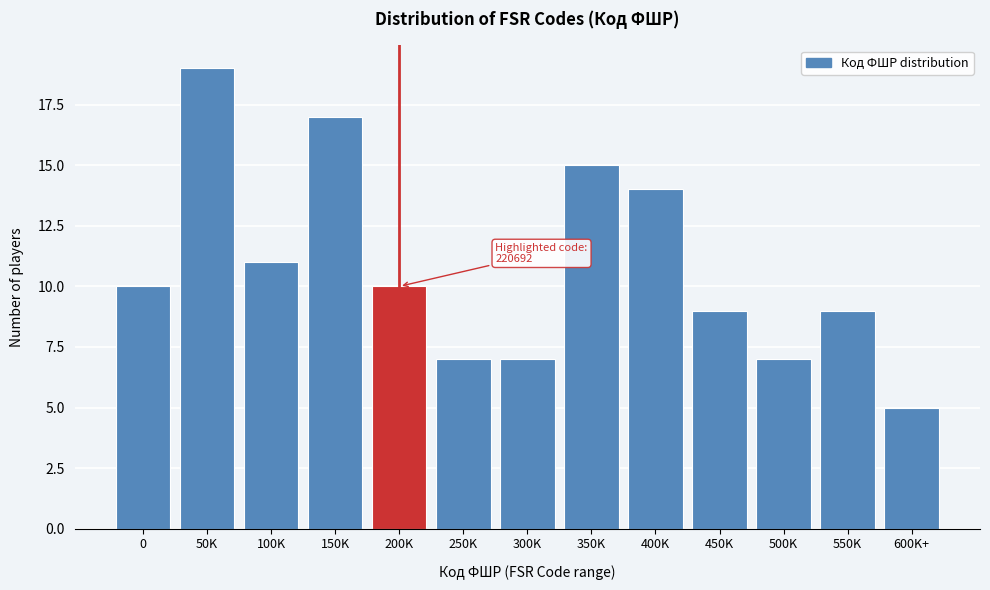

Reading right to left, transcribe all the data shown in this chart.

600K+=5	550K=9	500K=7	450K=9	400K=14	350K=15	300K=7	250K=7	200K=10	150K=17	100K=11	50K=19	0=10